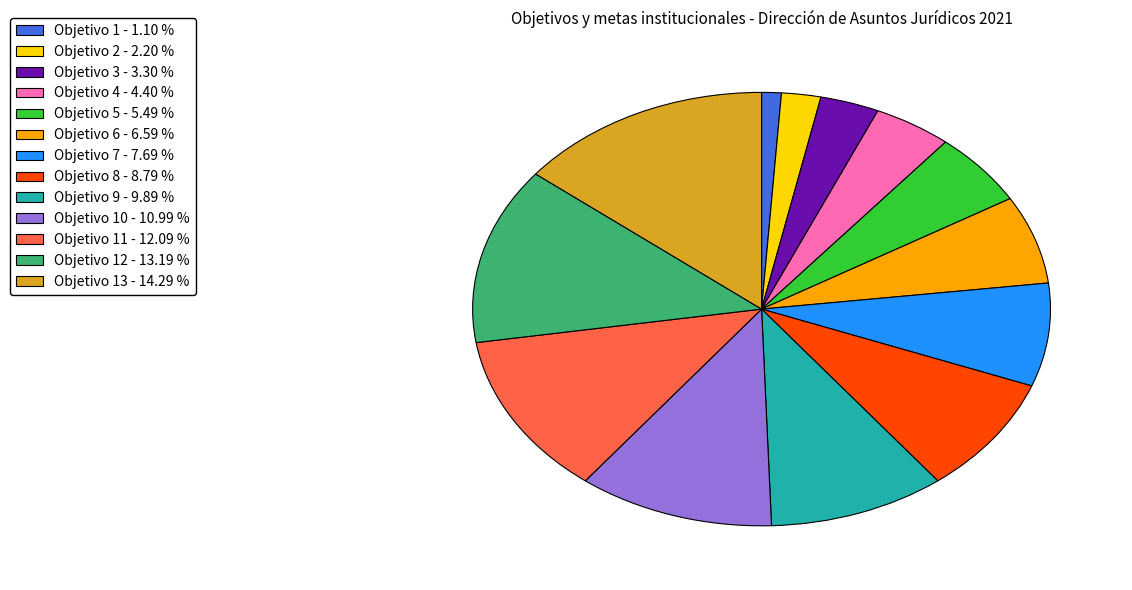

Is there any slice that represents more than half of the pie?

No